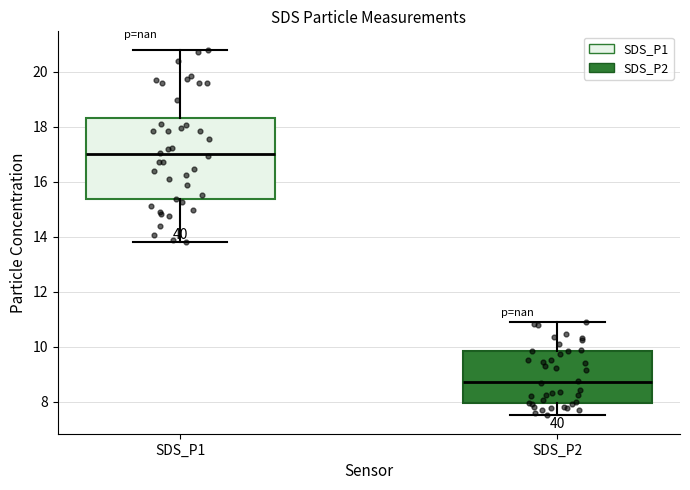

Where does the upper whisker of the box for SDS_P2 end on the y-axis? The values are not printed on the chart, so give them approximately, as read against the axis.

10.8